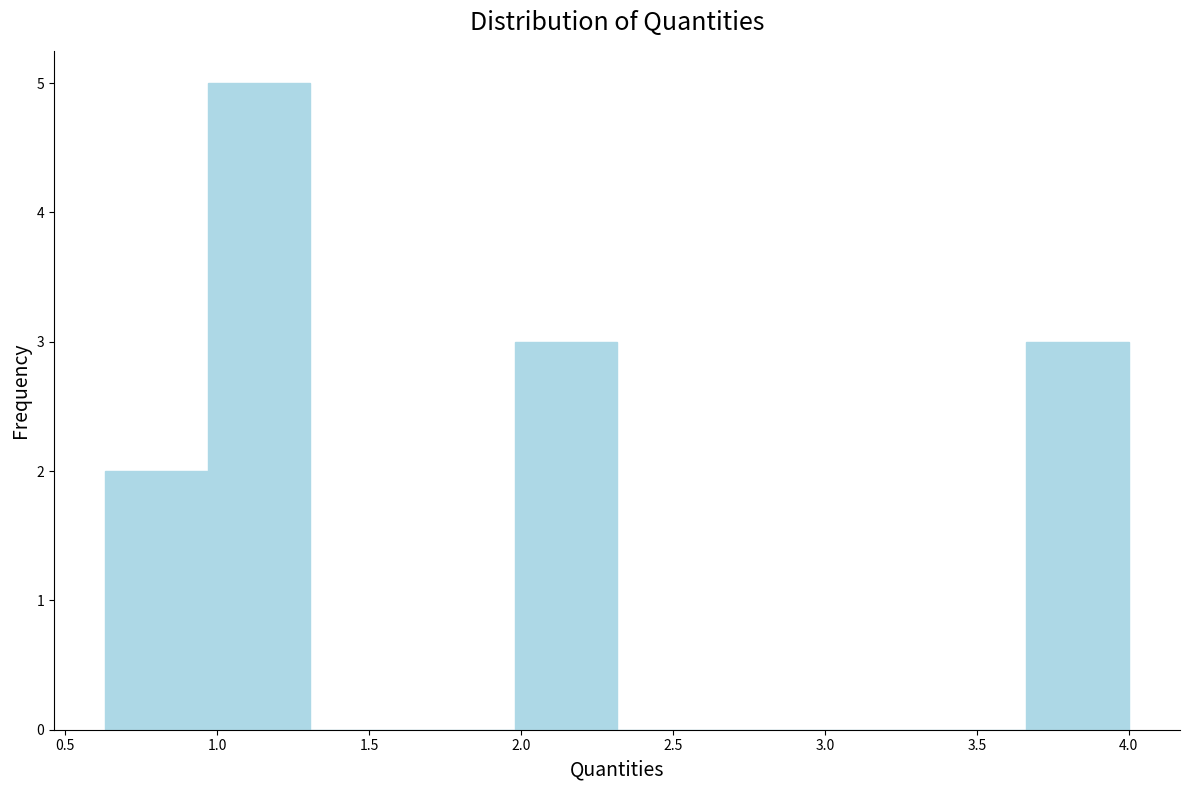

How tall is the bar that spans 0.95 to 1.30 on the x-axis? Neither the bar edges nor the heights are printed on the chart, so give them approximately, as read against the axes.

5